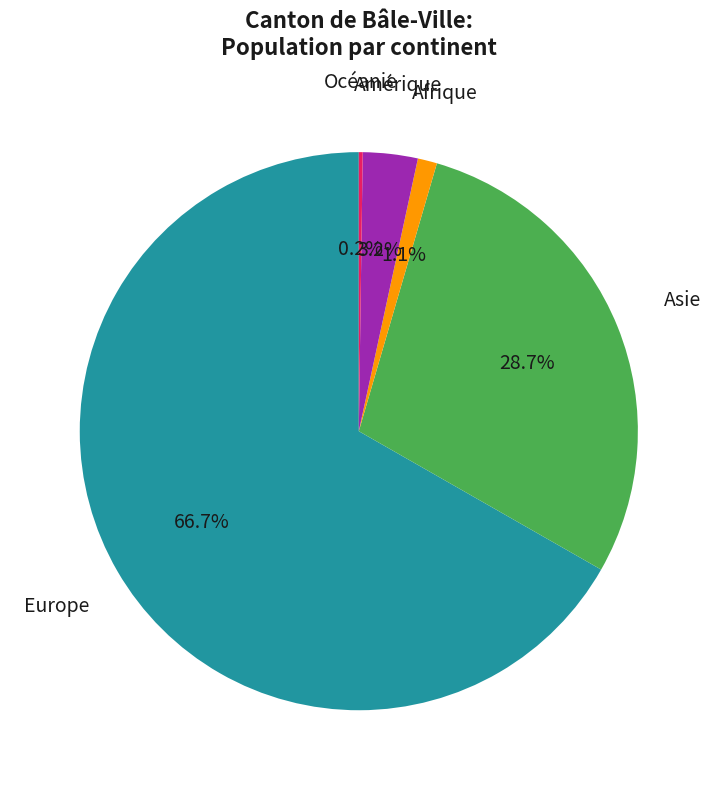

True or false: Asie accounts for 38% of the total.

False